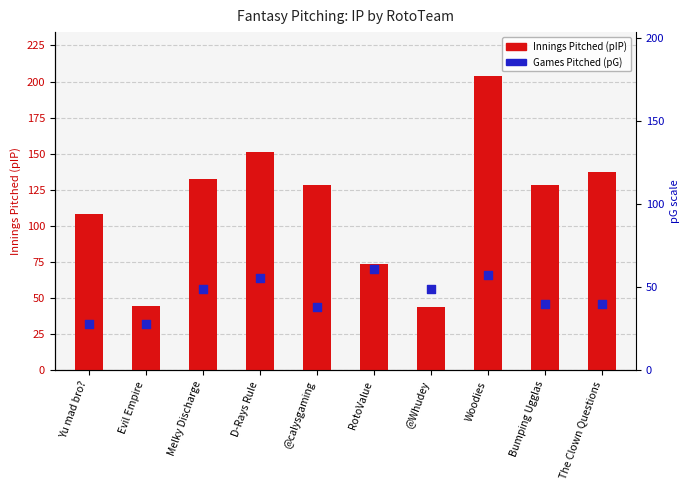

Which series reaches the minimum Y coordinate?

Games Pitched (pG) ×2